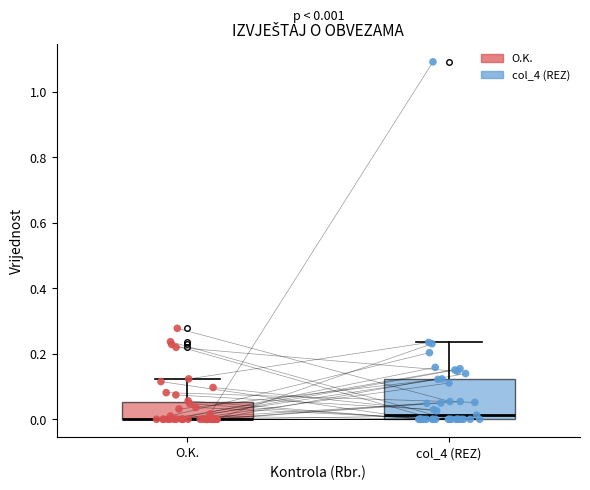

Which box is the tallest, from its lower edge to its upper edge?

col_4 (REZ)